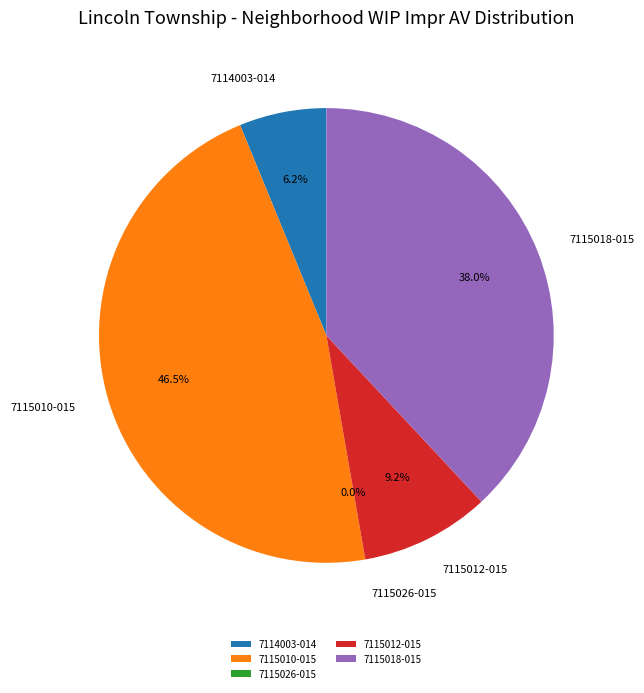

Which has a higher value, 7115010-015 or 7115010-015?

7115010-015